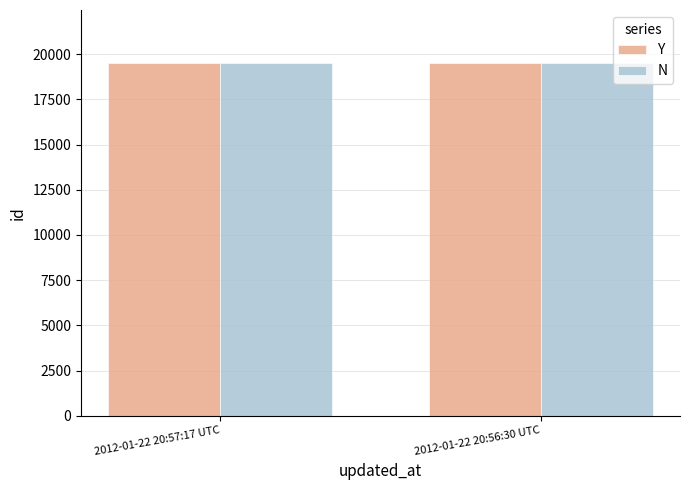

What is the smallest value displayed?

19512